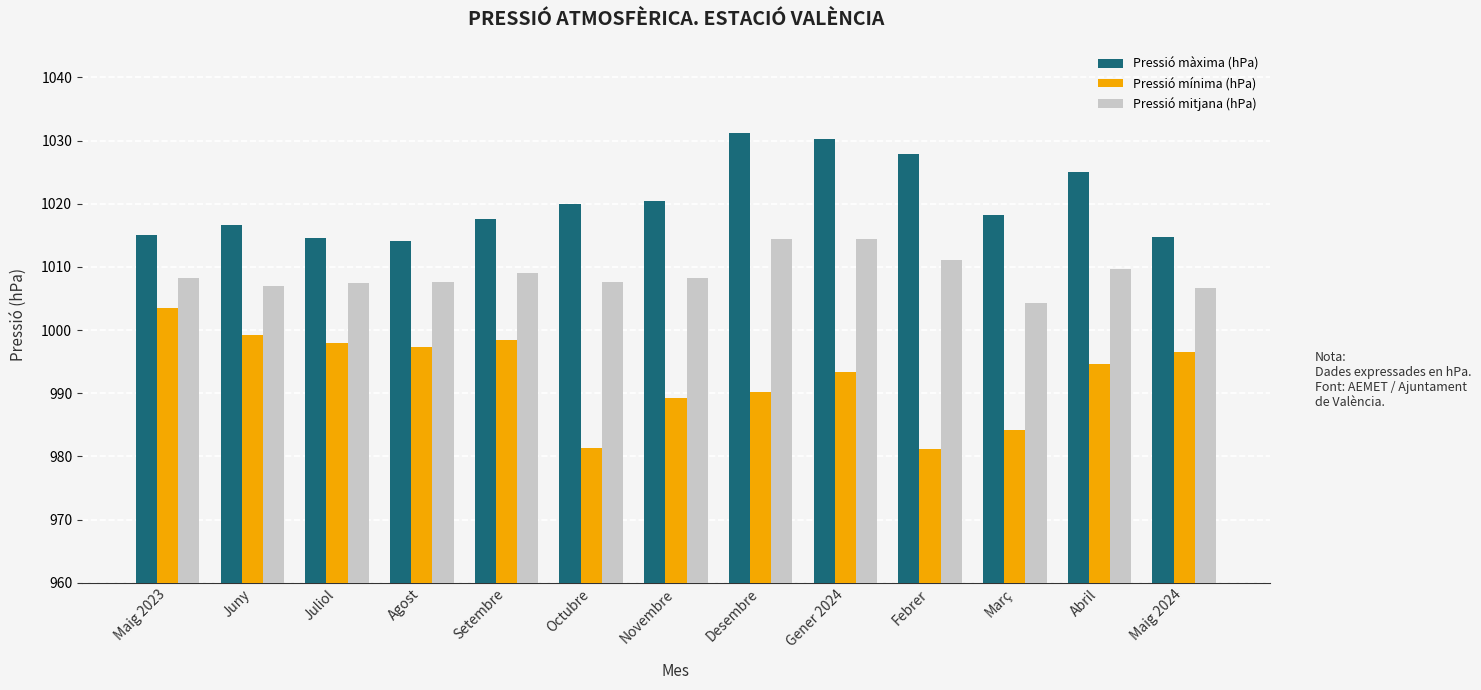

At Gener 2024, list the series in order from largest to smallest.

Pressió màxima (hPa), Pressió mitjana (hPa), Pressió mínima (hPa)